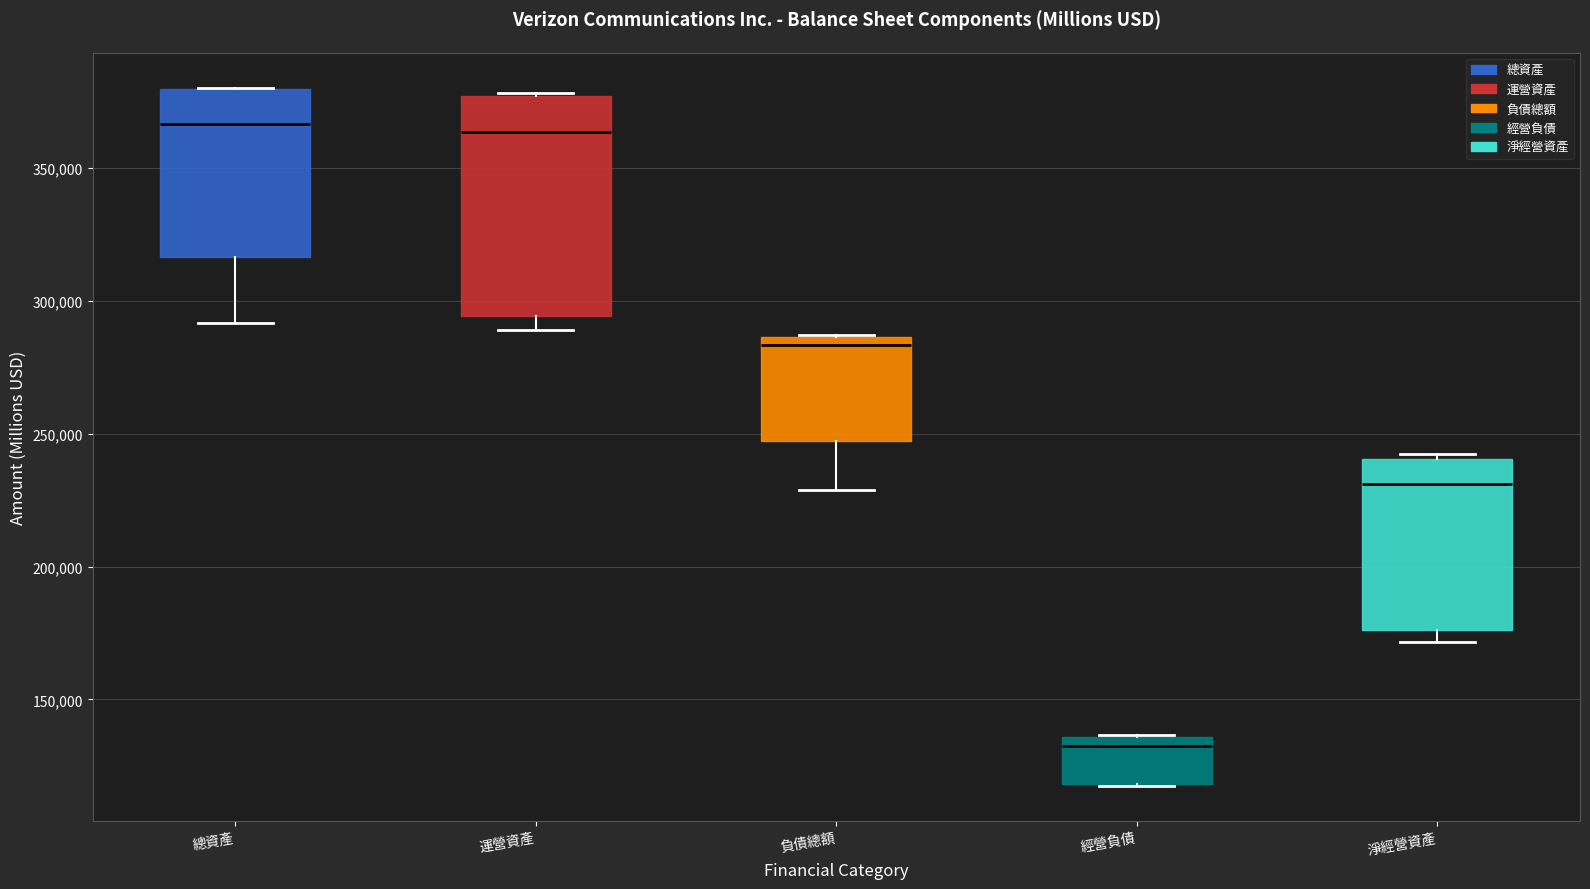

Reading left to right, read every box against the y-axis: the position of its median line, the range the box covers, and the ends of its whiskers. The values are not printed on the chart, so give them approximately, as read against the axis.

總資產: median 365000, box 315000 to 380000, whiskers 290000 to 380000
運營資產: median 365000, box 295000 to 375000, whiskers 290000 to 380000
負債總額: median 285000 (just below the box's upper edge), box 245000 to 285000, whiskers 230000 to 285000
經營負債: median 135000 (just below the box's upper edge), box 120000 to 135000, whiskers 115000 to 135000
淨經營資產: median 230000, box 175000 to 240000, whiskers 170000 to 240000 (just above the box's upper edge)